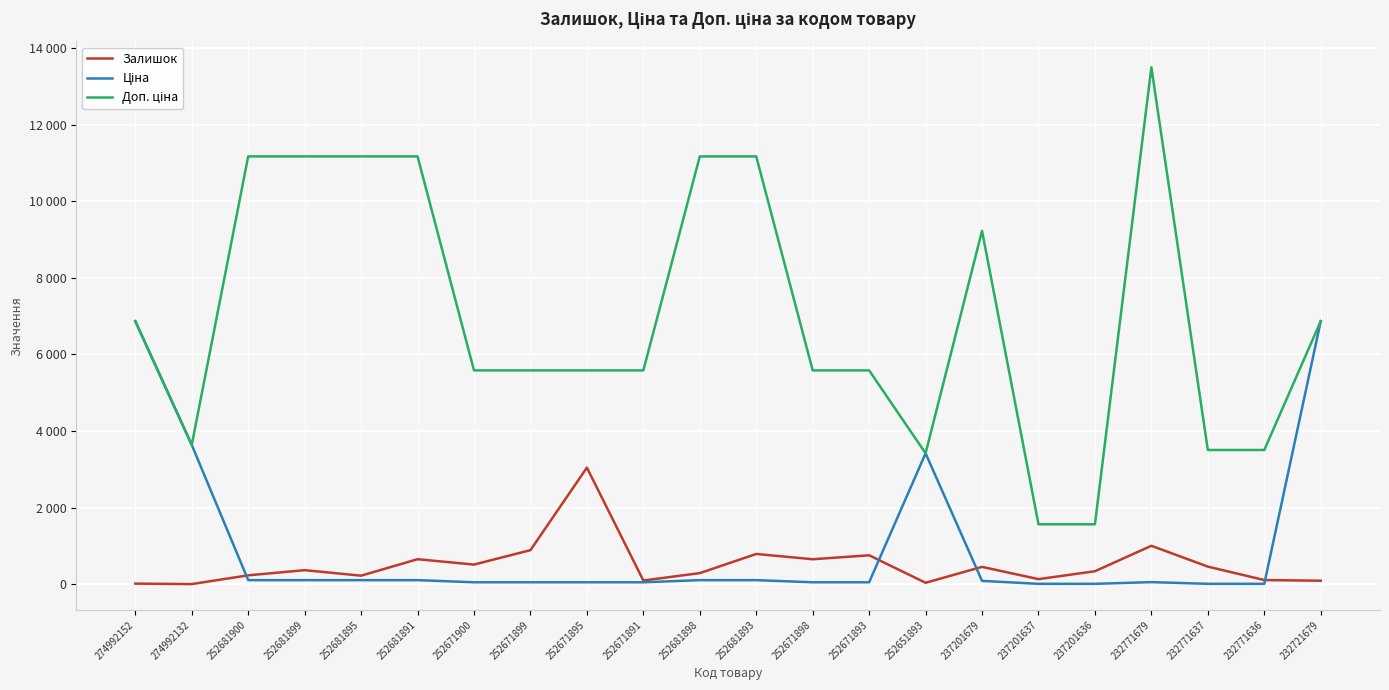

What is the label of the 21st point from the right?

274992132